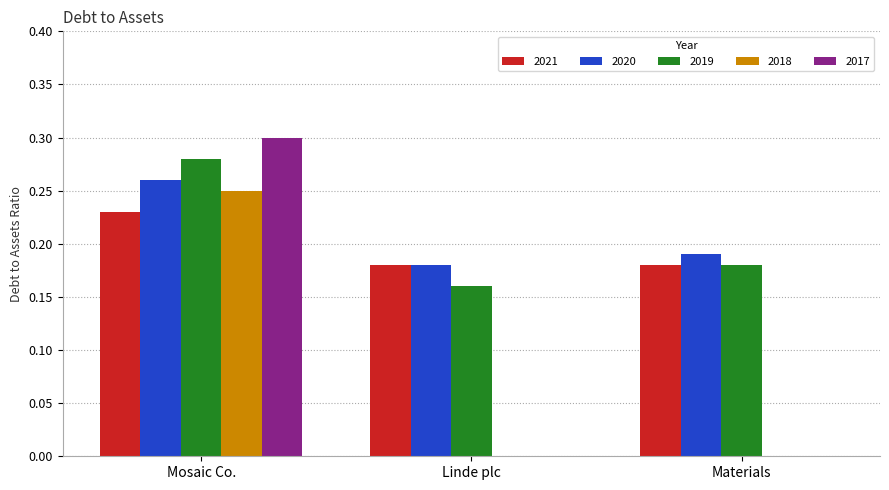

Which category has the highest value in the 2019 series?

Mosaic Co.